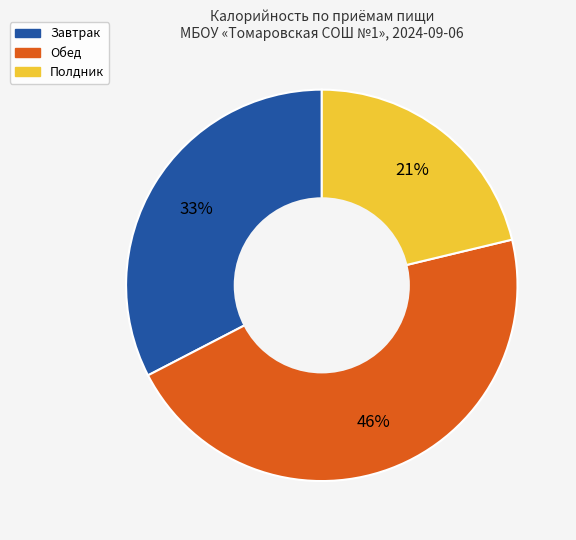

Is there a majority slice in this chart?

No